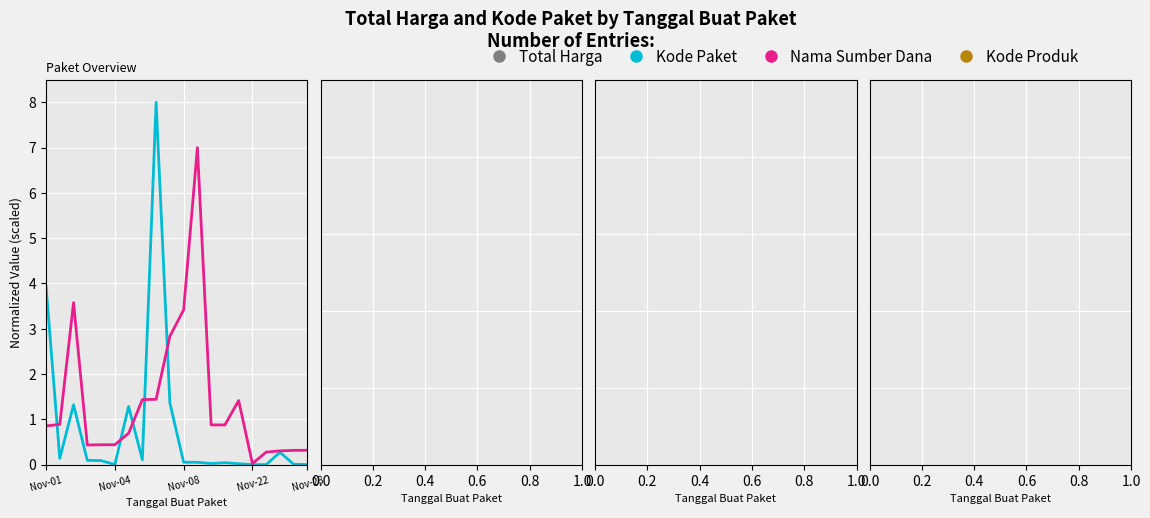

Which series has the largest total across all categories?

Kode Paket